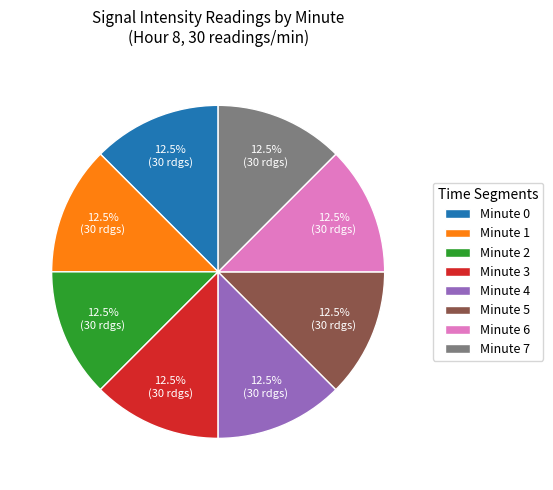

The Minute 0 slice represents 1% of the pie. True or false?

False